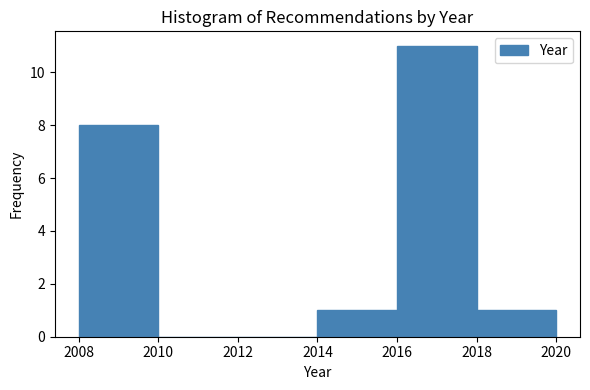

Which range on the x-axis has the tallest bar?

2016 to 2018